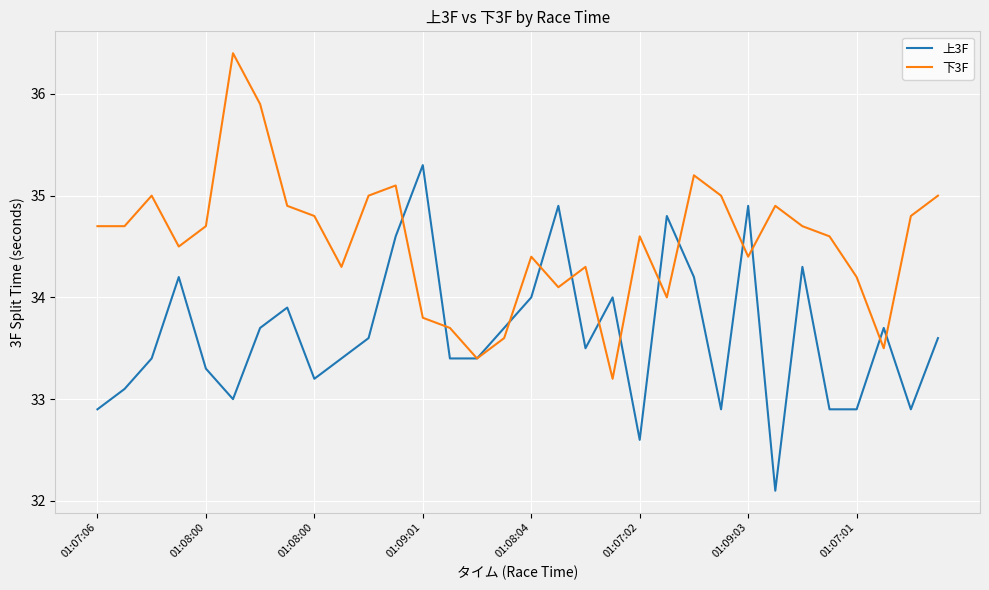

Which series has the largest total across all categories?

下3F